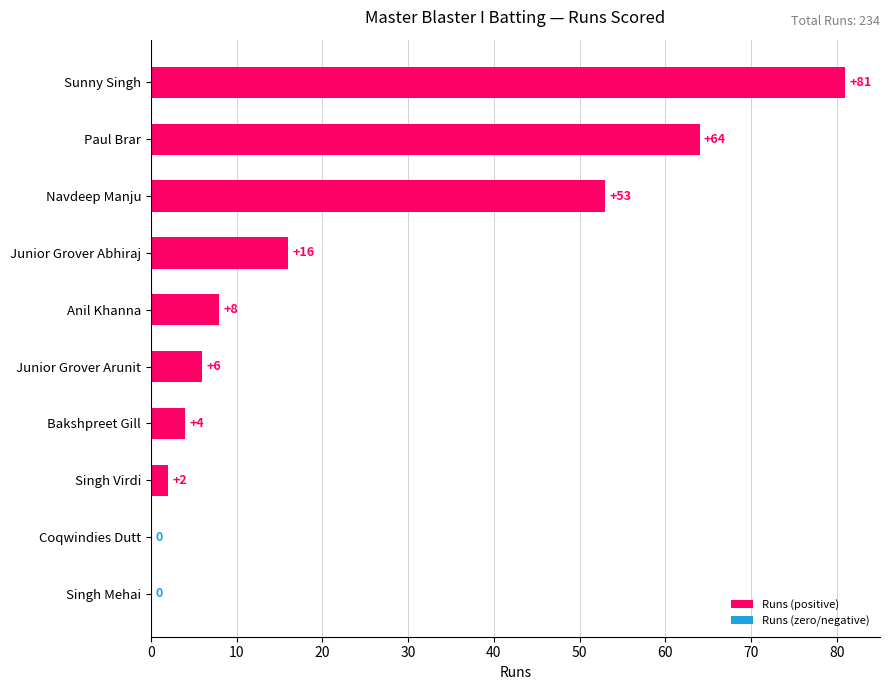

What is the greatest value displayed?

81